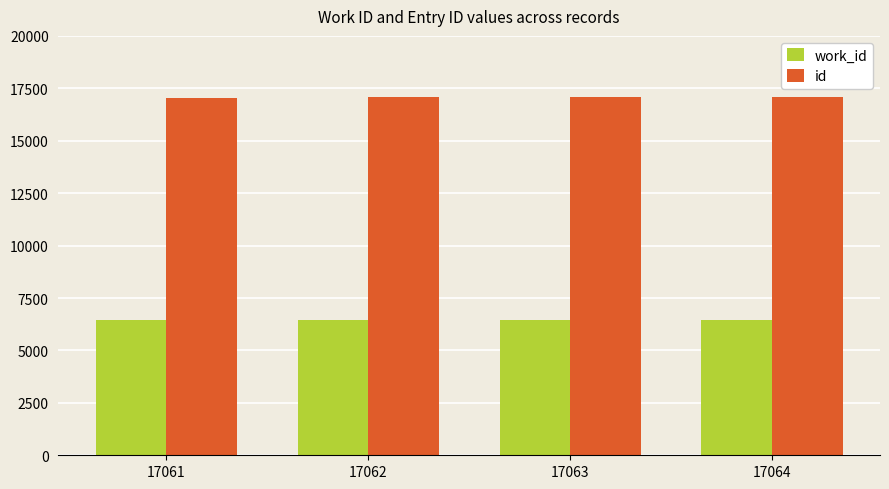

Rank the series by their maximum value, from lowest to highest.

work_id, id